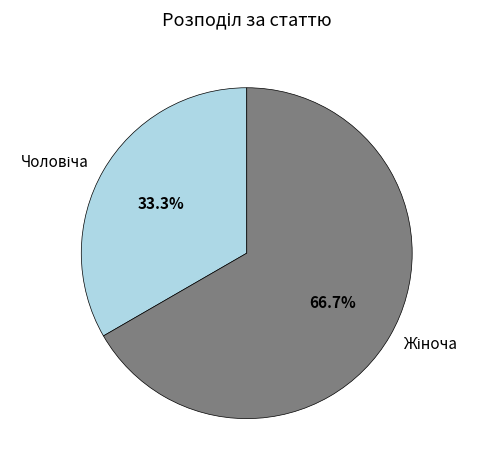

Is it true that Чоловіча is 33% of the pie?

True